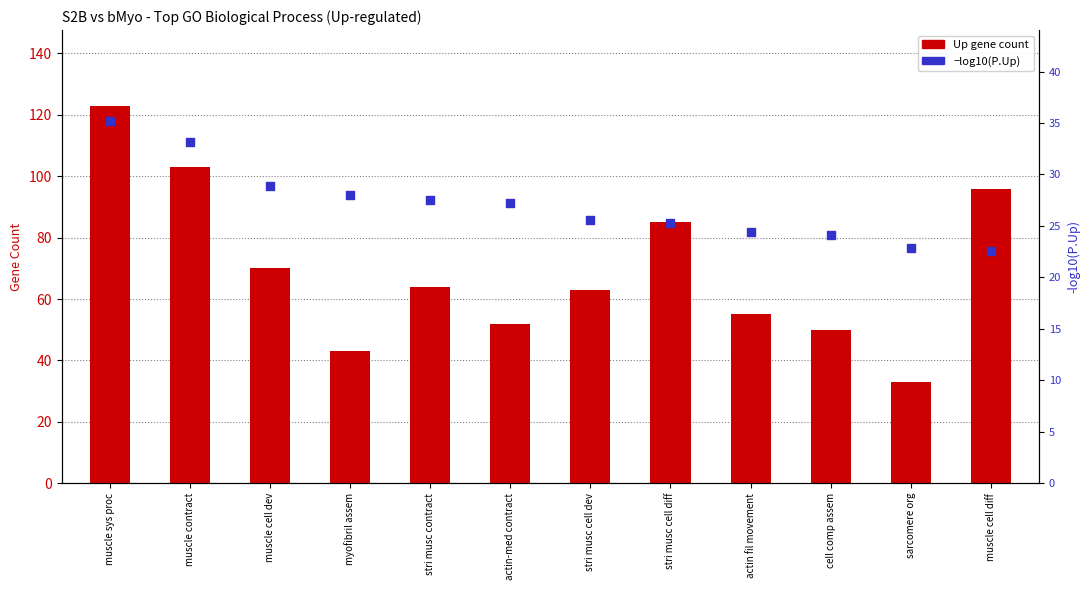

Which series has the largest total across all categories?

Up